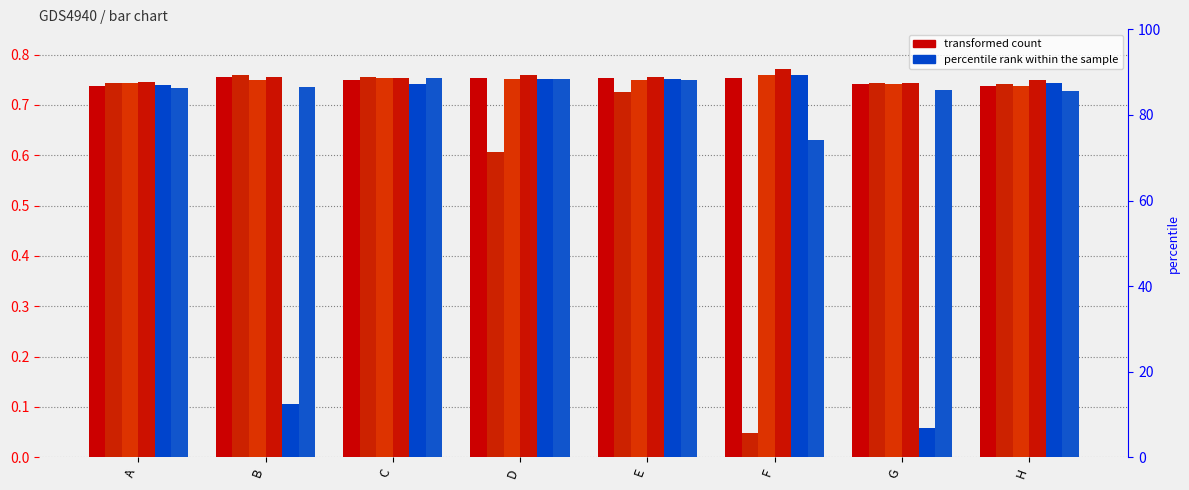

Between A and G, which is larger?

G